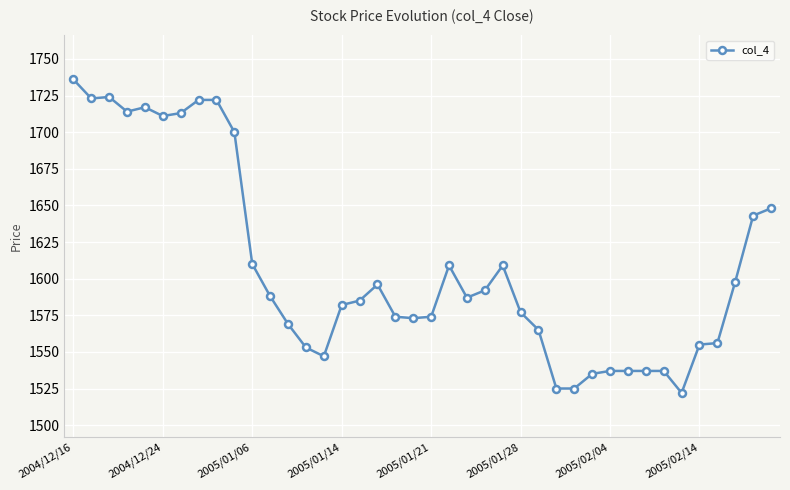

What is the value of the 38th point from the left?

1598